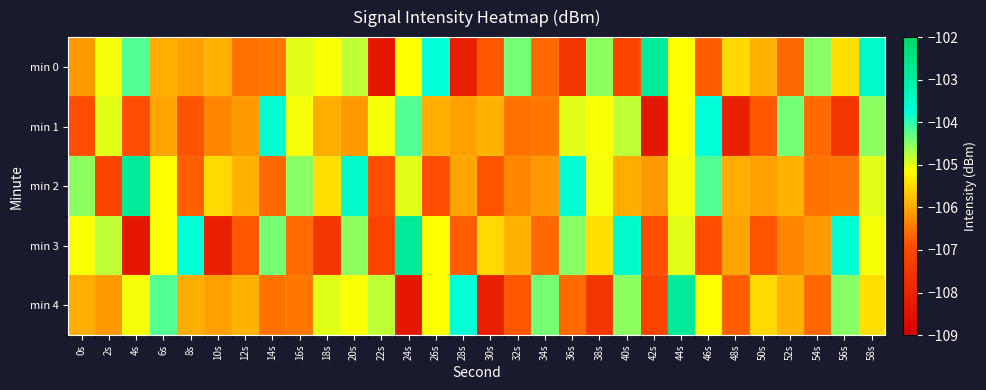

Count the number of data series in this chart.

5